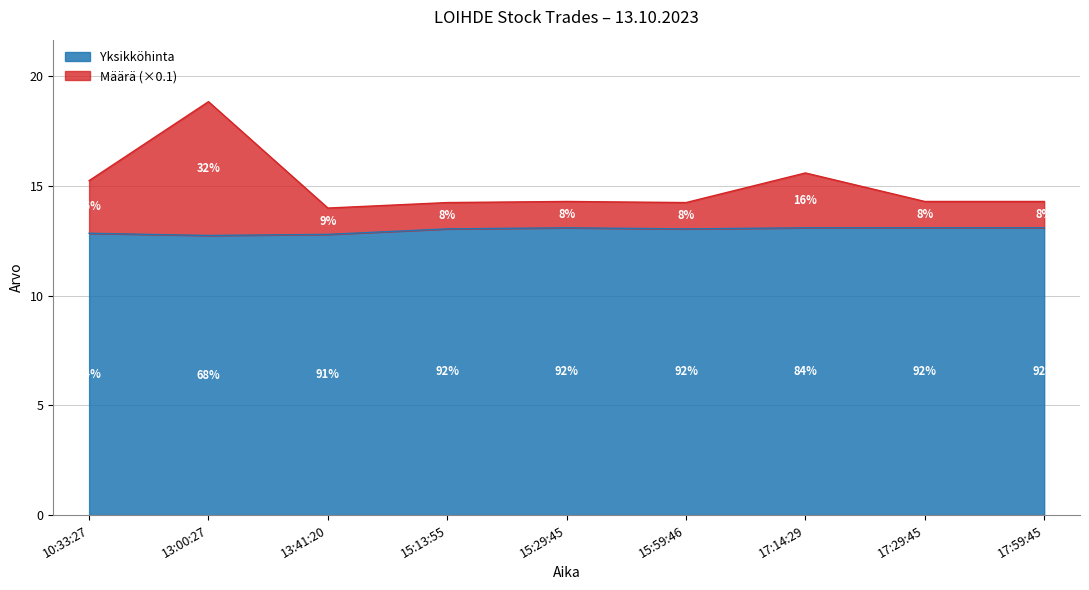

True or false: Määrä and Yksikköhinta cross at least once.

False